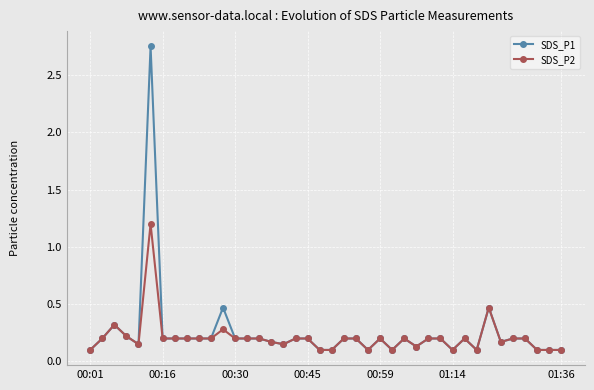

True or false: SDS_P2 has more than 2 interior local peaks.

True